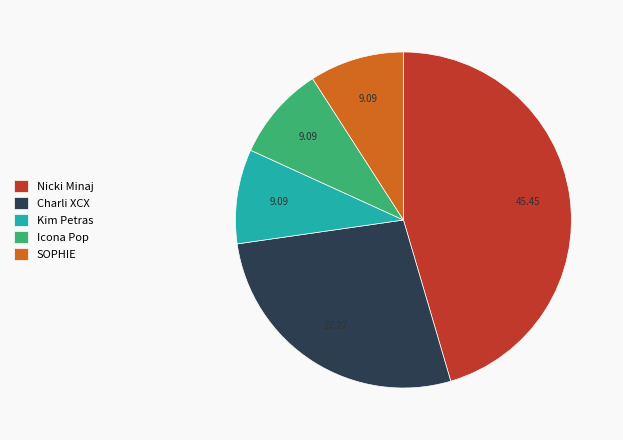

Count the number of slices in the pie.

5